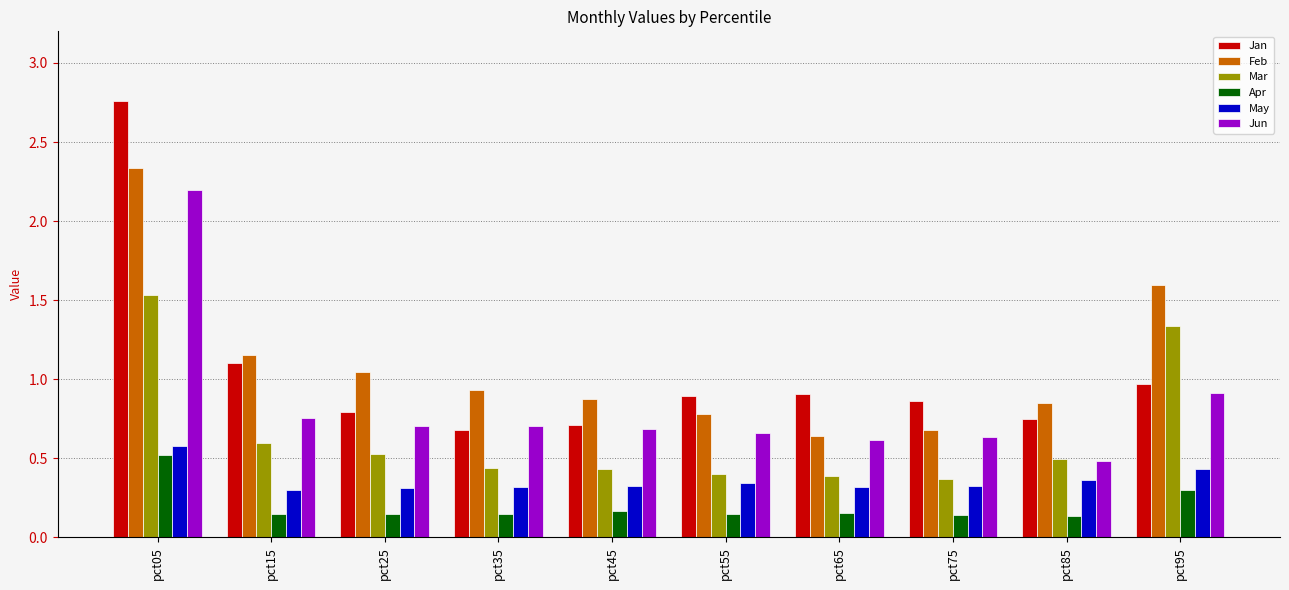

What is the sum of all Jun values?

8.4